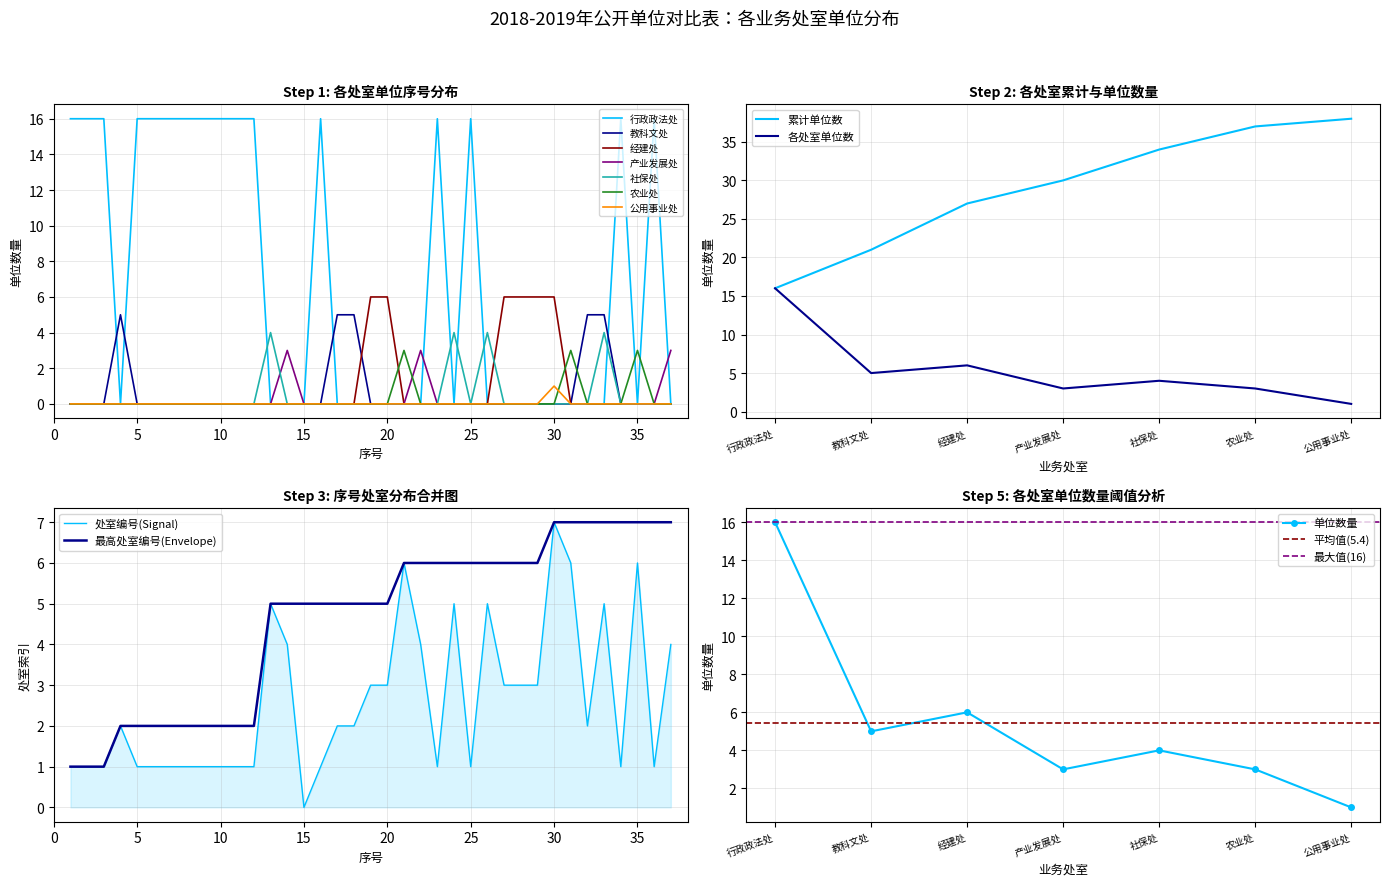

What is the greatest value displayed?

16